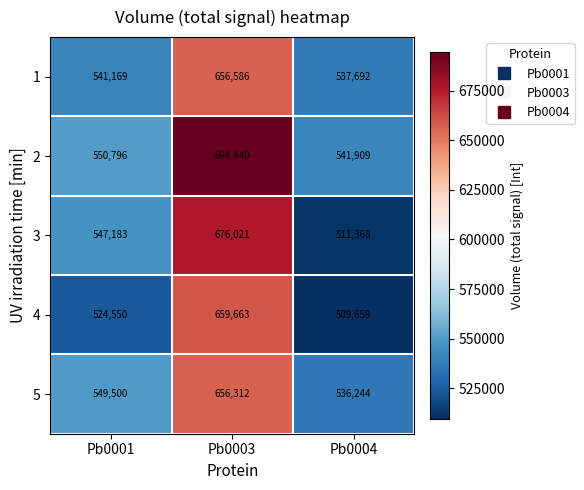

Count the number of categories in the chart.

3